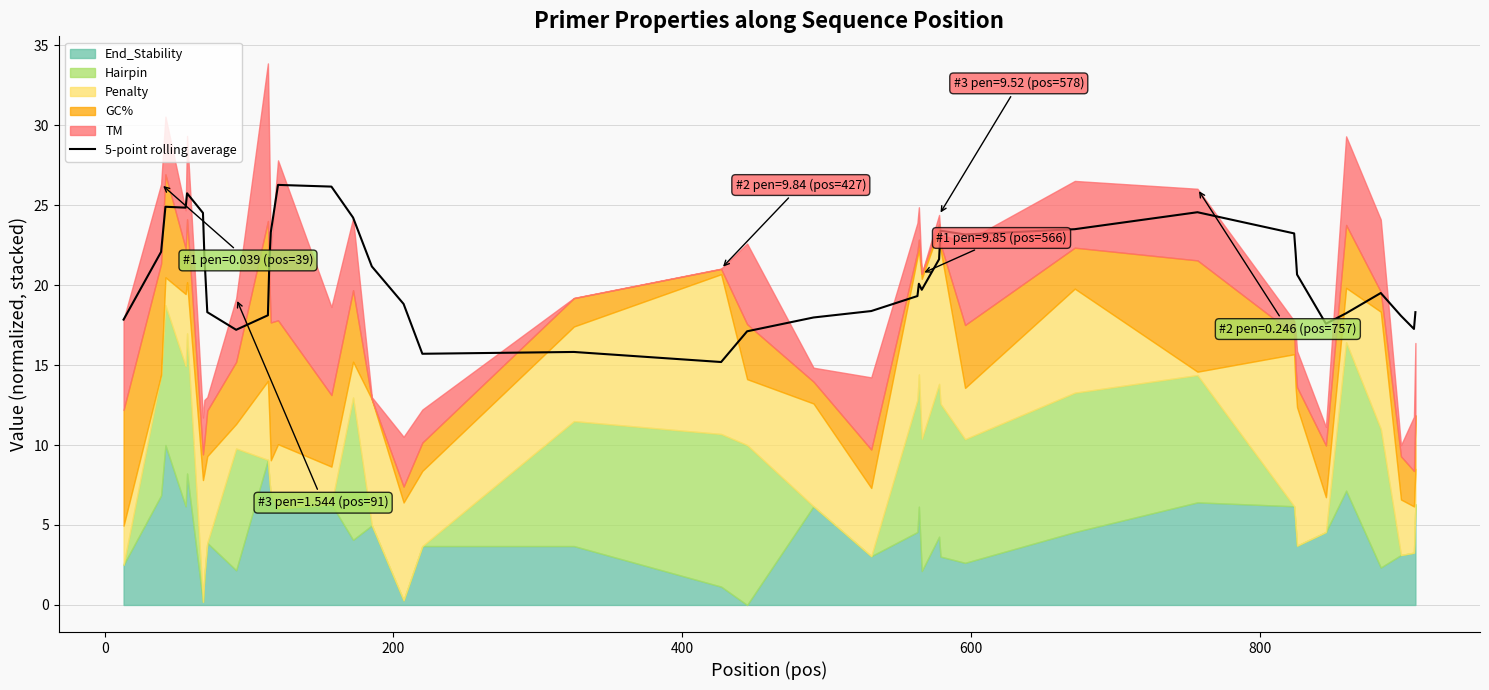

Reading right to left, list all the values displayed in this chart.

18.3	17.3	18.1	19.5	18.2	17.6	20.7	22.0	23.2	24.6	23.5	23.2	23.4	21.6	19.7	20.1	19.3	18.4	18.0	17.1	15.2	15.8	15.7	18.8	21.2	24.2	26.2	26.3	23.3	21.4	18.1	17.2	18.3	21.8	24.5	25.7	24.8	24.9	22.1	17.8